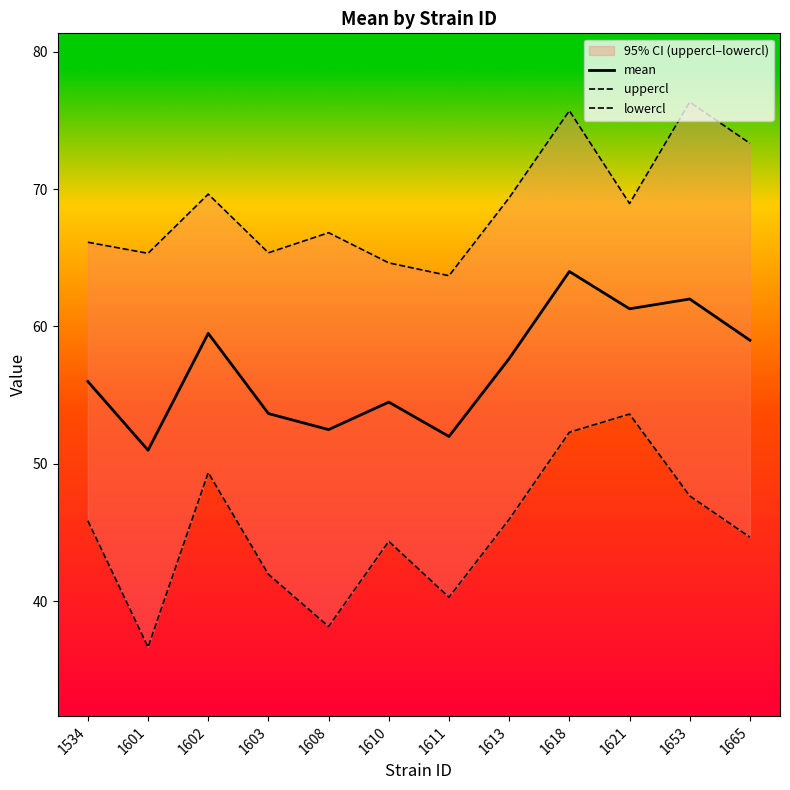

Is it true that uppercl equals 19.1 at 1618?

False